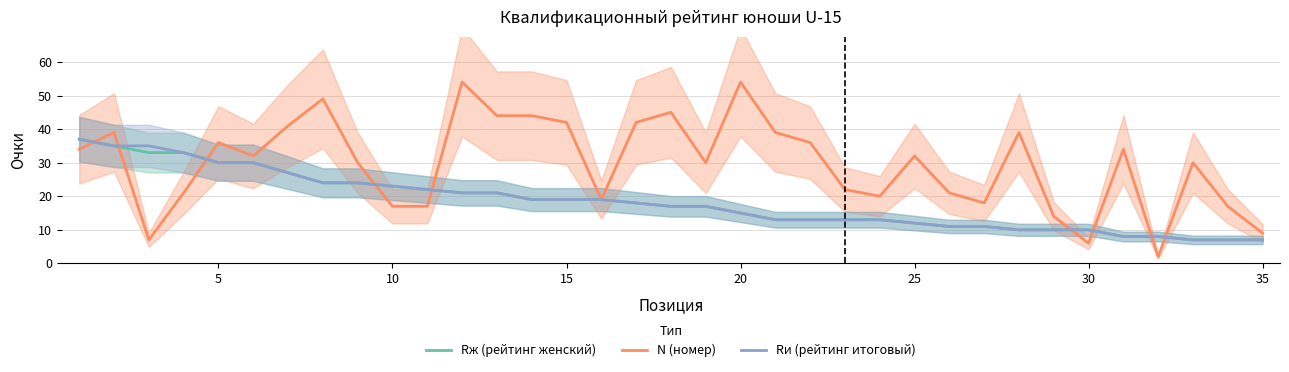

True or false: Rж (рейтинг женский) and Rи (рейтинг итоговый) cross at least once.

False